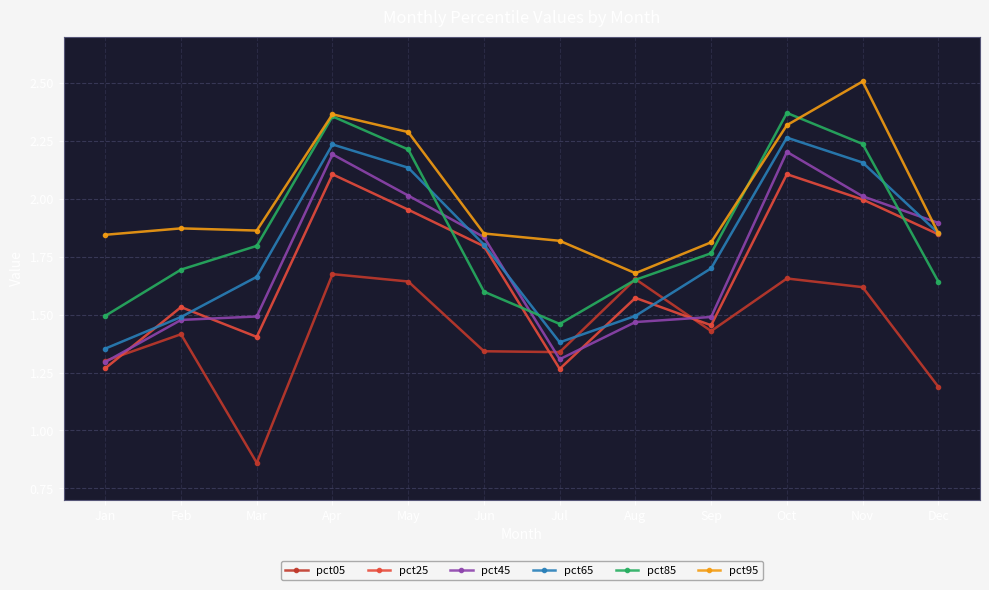

At how many categories does at least one series exceed 1?

12